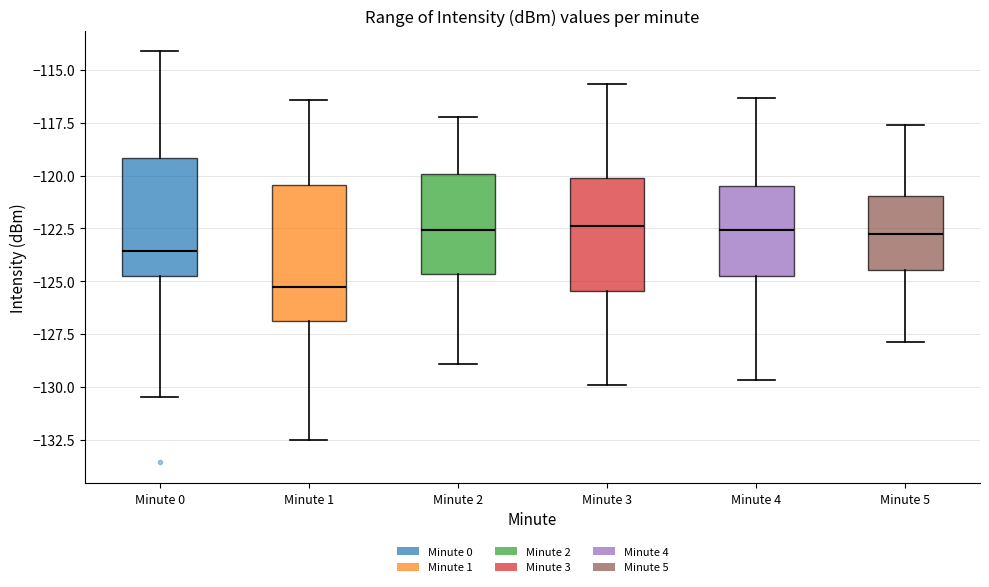

Reading left to right, transcribe this box plot: for each box, give where its median line is, the range the box spans, and where its two whiskers end, as read against the y-axis. The values are not printed on the chart, so give them approximately, as read against the axis.

Minute 0: median -123.5, box -125.0 to -119.0, whiskers -130.5 to -114.0
Minute 1: median -125.5, box -127.0 to -120.5, whiskers -132.5 to -116.5
Minute 2: median -122.5, box -124.5 to -120.0, whiskers -129.0 to -117.0
Minute 3: median -122.5, box -125.5 to -120.0, whiskers -130.0 to -115.5
Minute 4: median -122.5, box -125.0 to -120.5, whiskers -129.5 to -116.5
Minute 5: median -123.0, box -124.5 to -121.0, whiskers -128.0 to -117.5